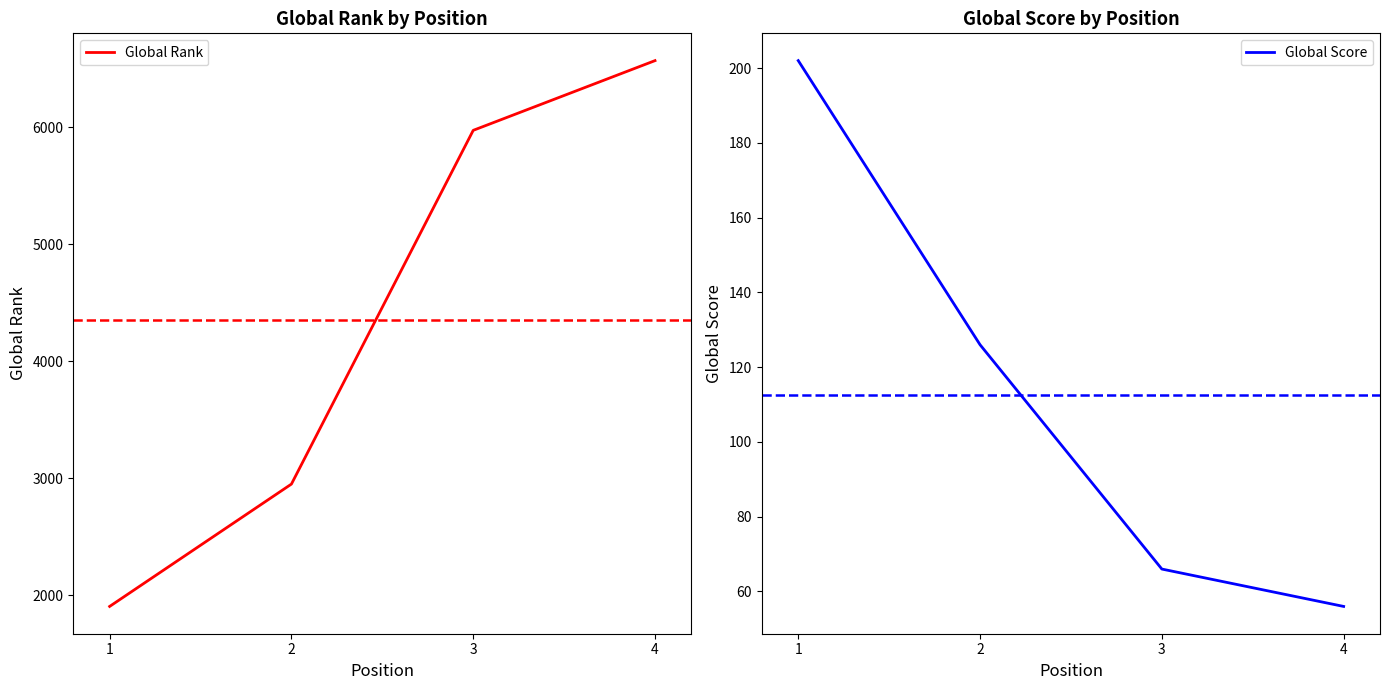

Is the value of Global Rank at 3 greater than the value of Global Score at 4?

Yes